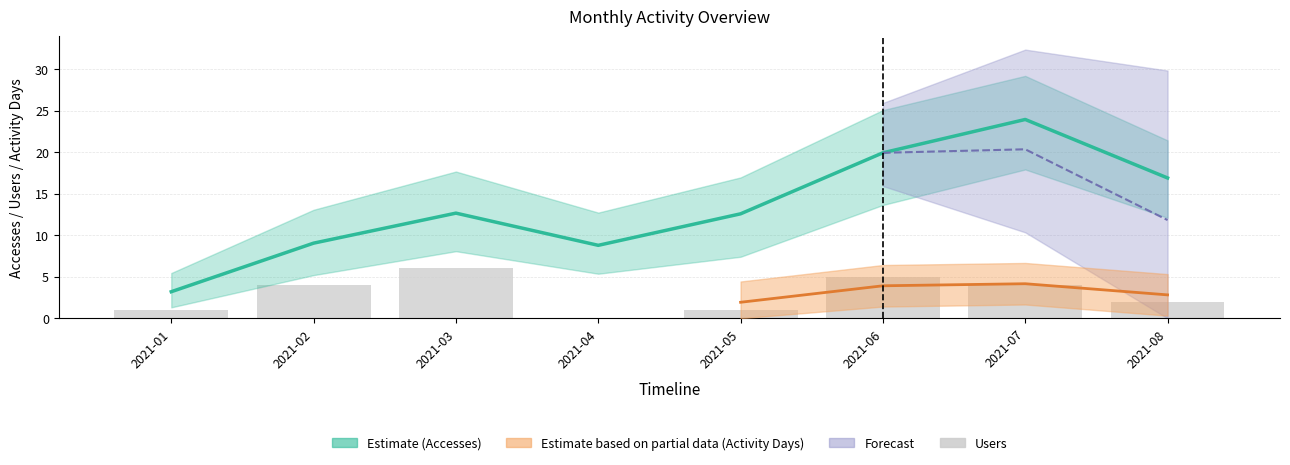

Is the value of Users at 2021-04 greater than the value of Accesses at 2021-05?

No